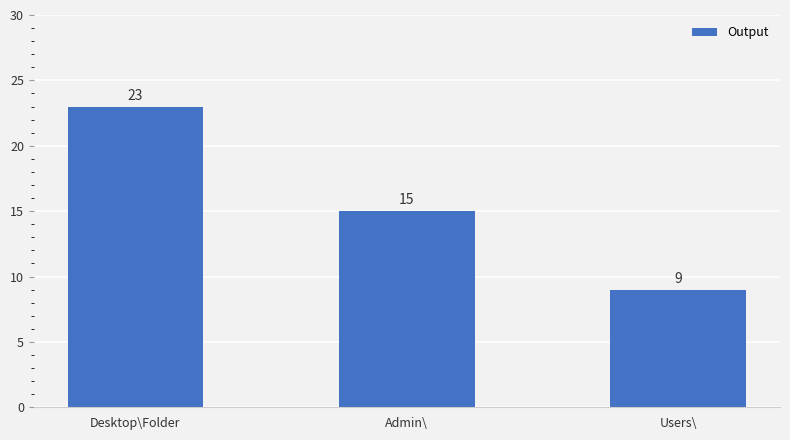

Are the bars horizontal?

No